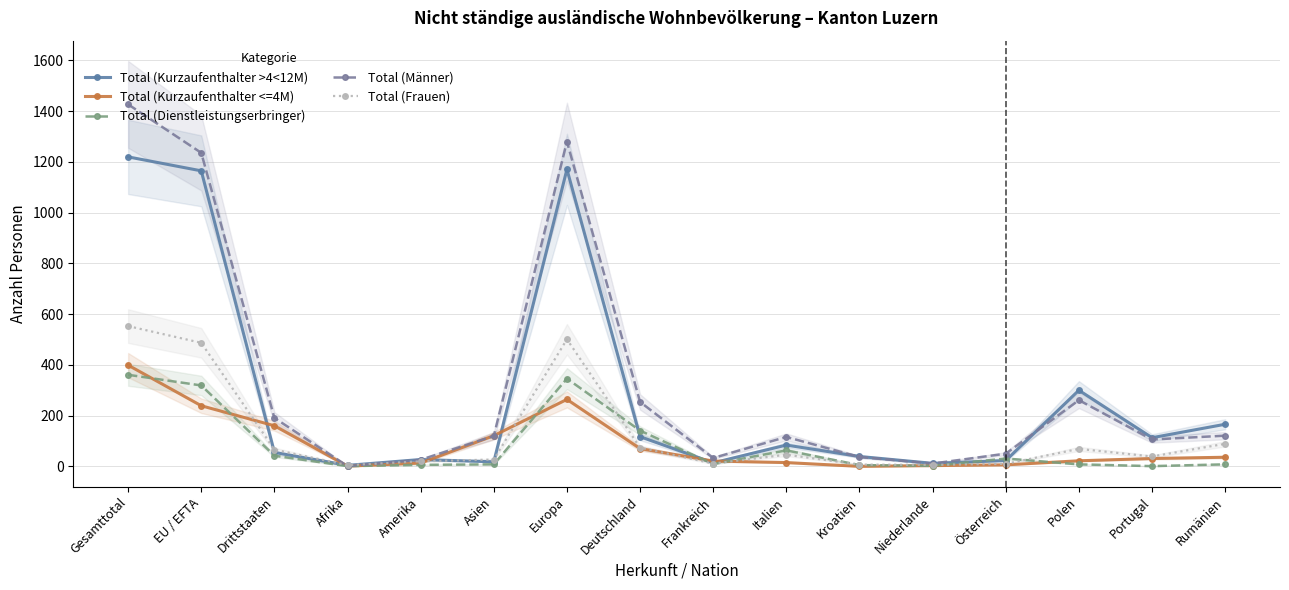

Between Drittstaaten and Gesamttotal, which is larger?

Gesamttotal